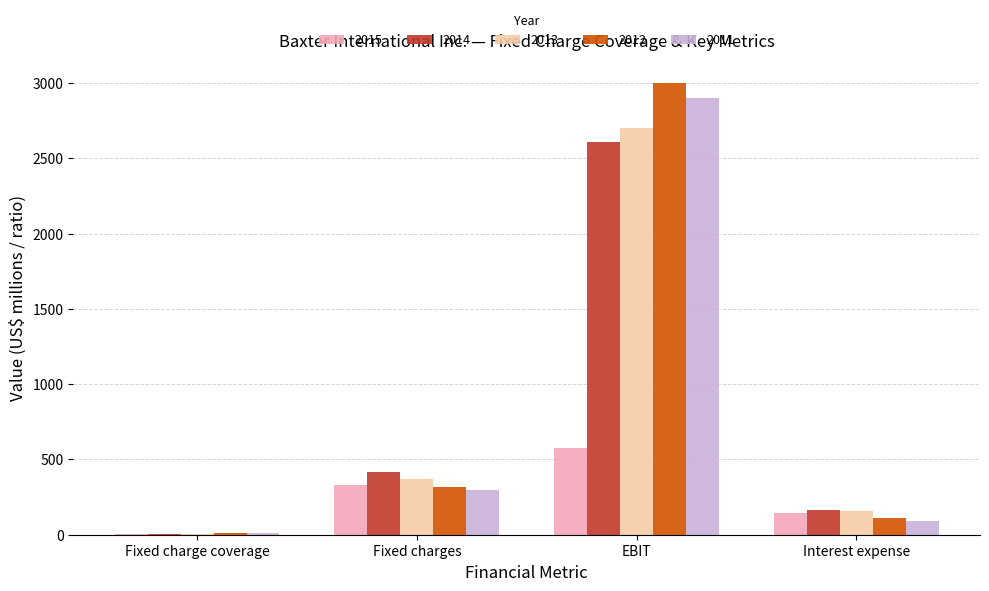

What is the maximum value shown in the chart?

3002.0